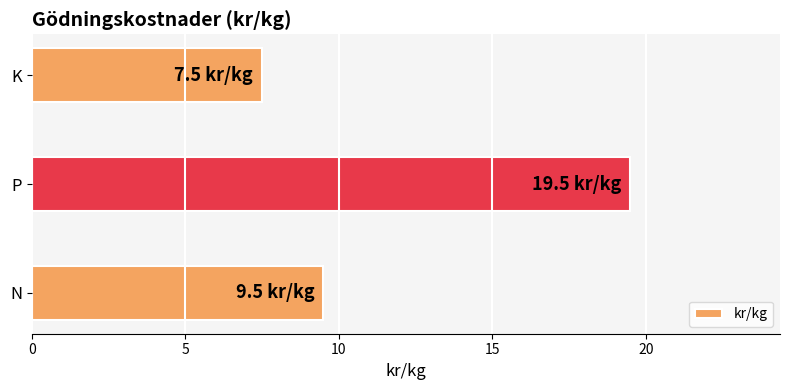

Rank the categories by value from lowest to highest.

K, N, P